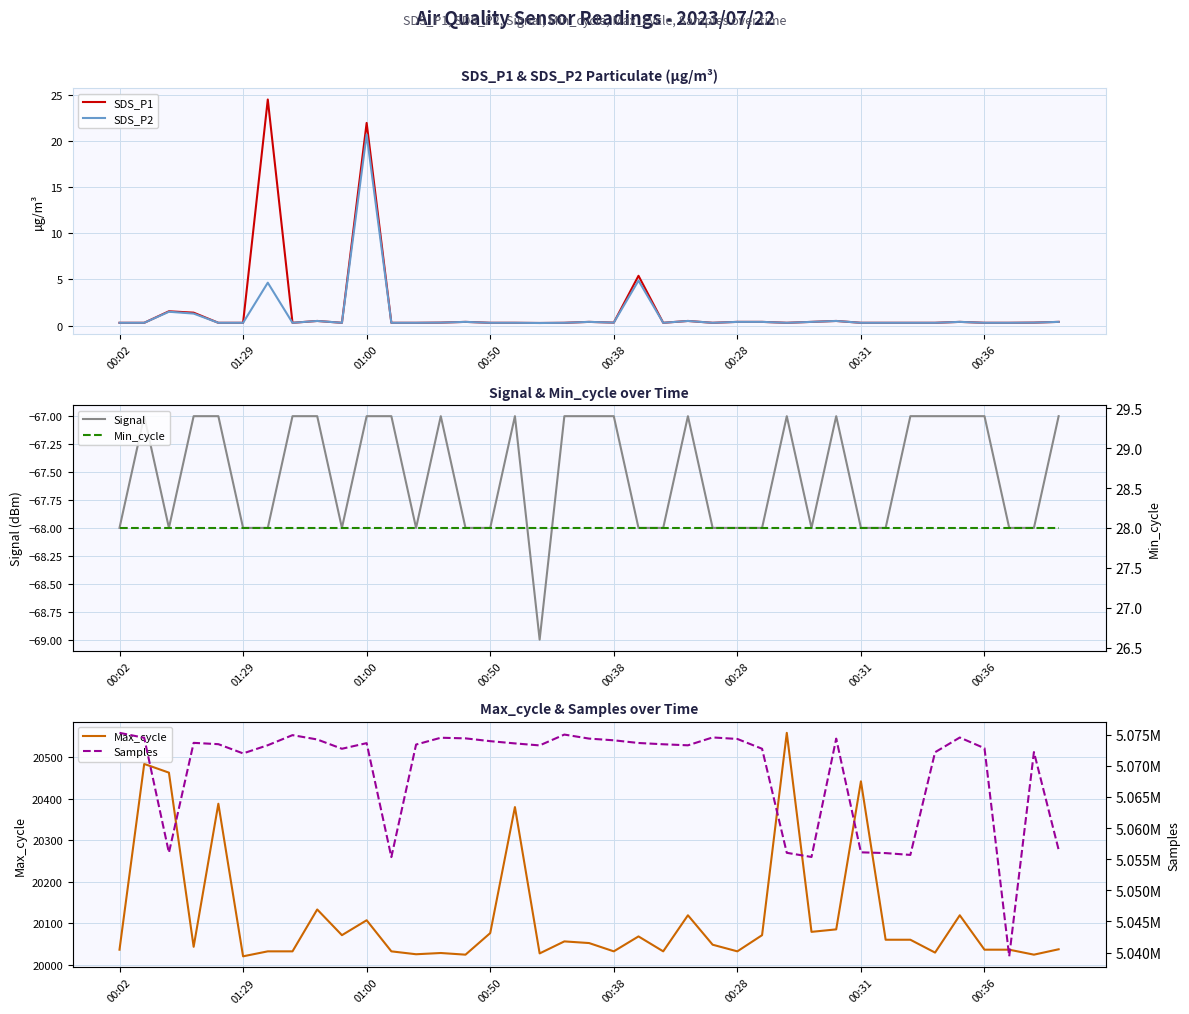

At which label is Min_cycle closest to 28?

00:02